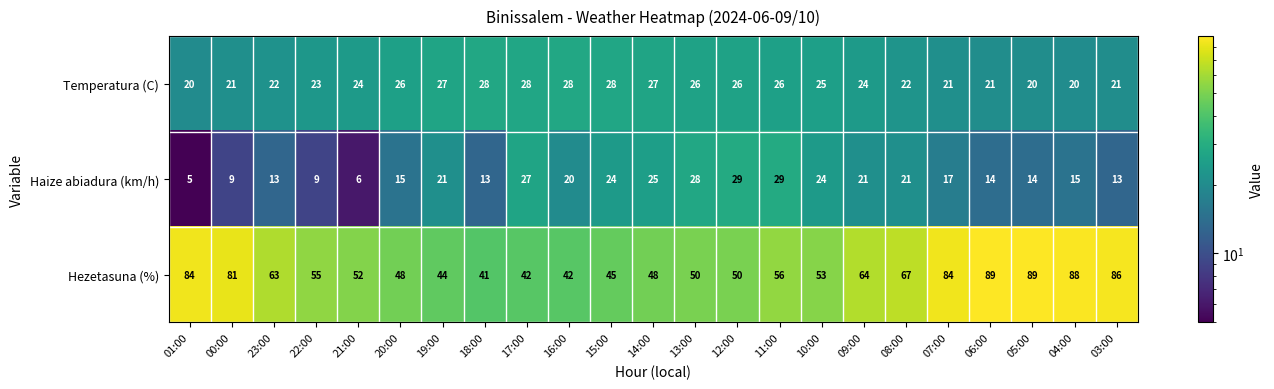

Rank the series at 04:00 from lowest to highest value.

Haize abiadura (km/h), Temperatura (C), Hezetasuna (%)